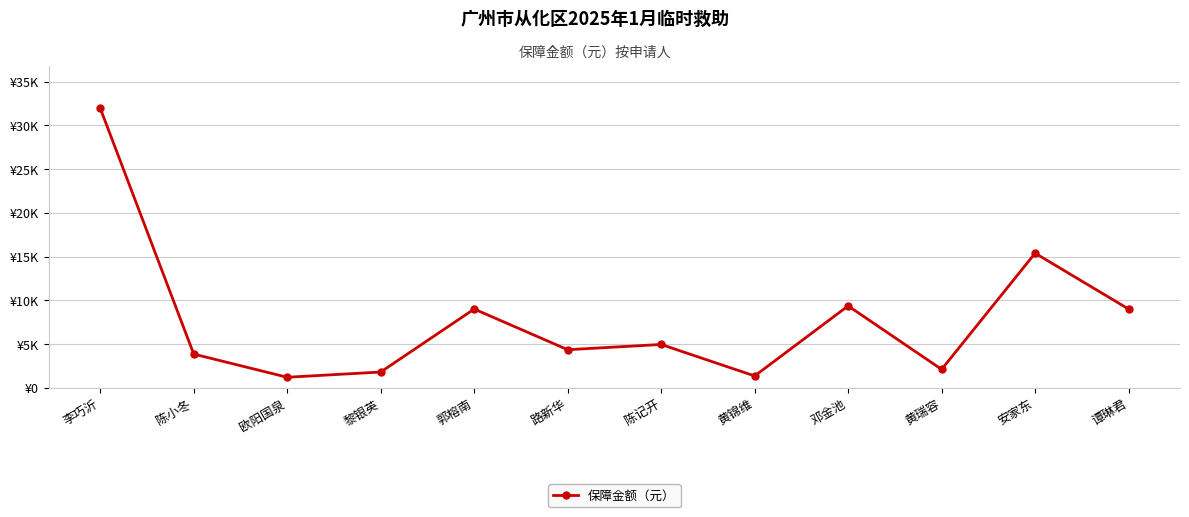

Does the chart have visible grid lines?

Yes